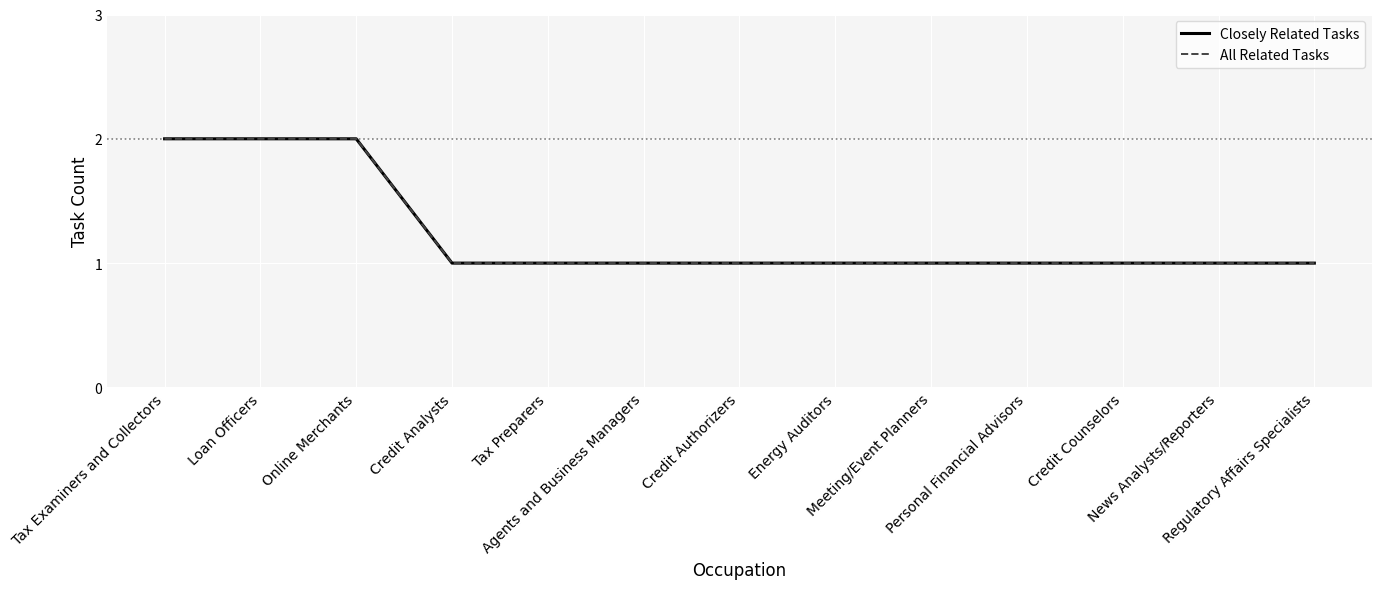

What is the average value of the Closely Related Tasks series?

1